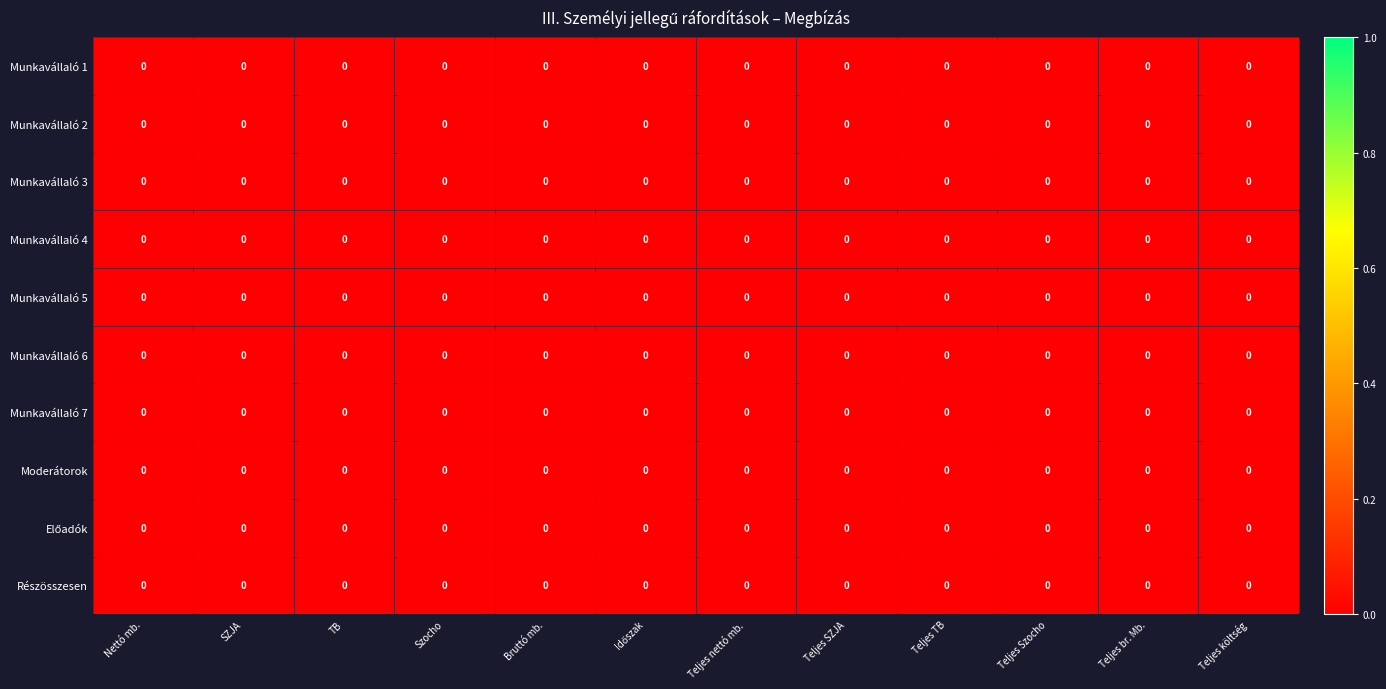

The value of Munkavállaló 2 at Szocho is 0.0. True or false?

True